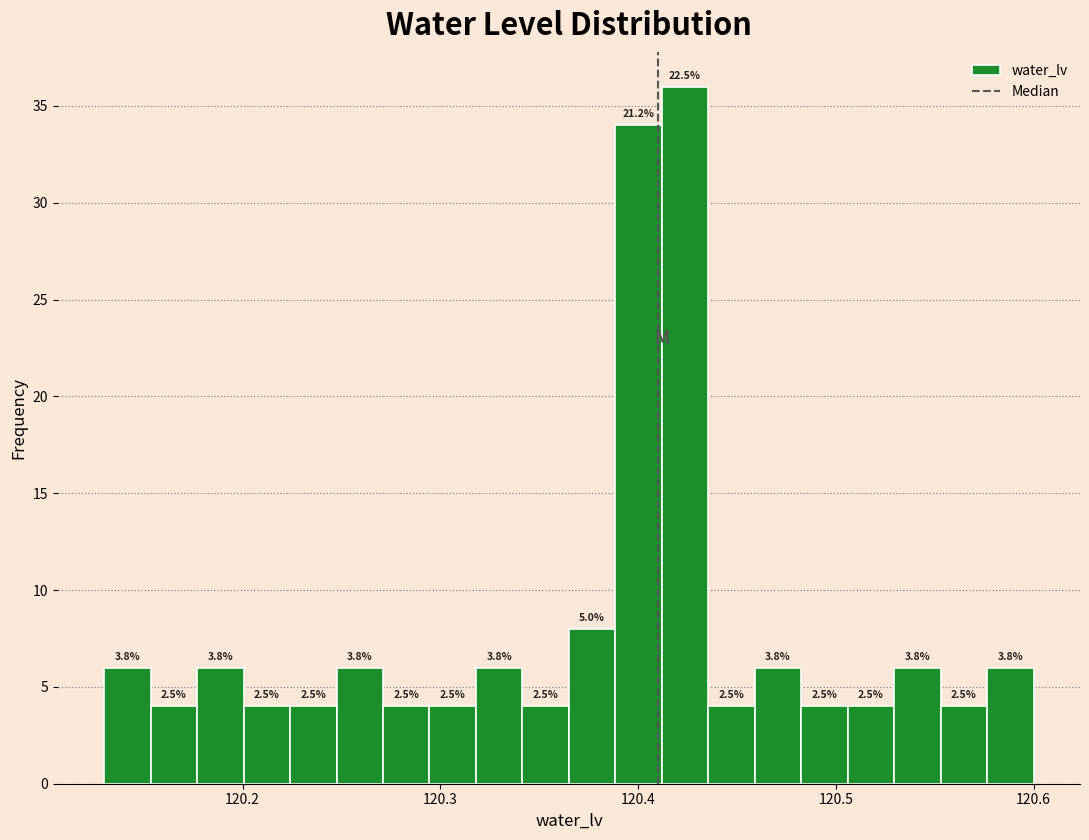

Read against the x-axis, roughly where is the centre of the tallest bar?

120.42